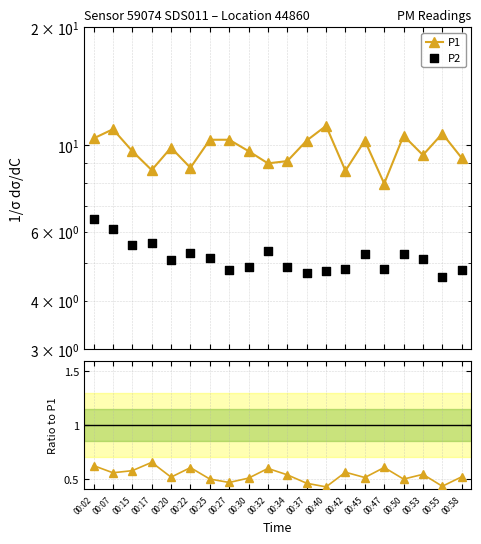

Which series contains the lowest Y value?

P2/P1